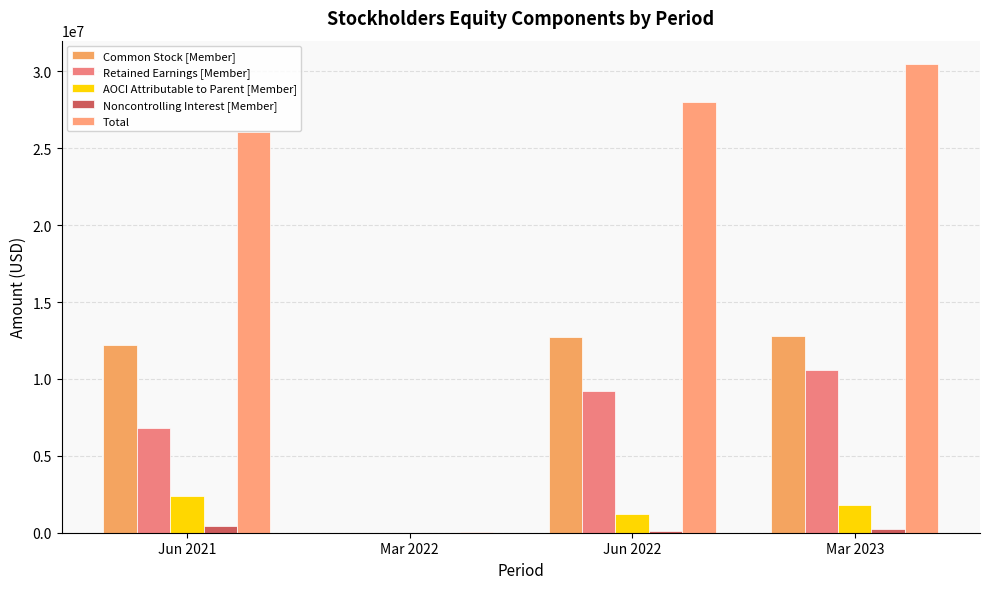

Are the bars grouped side by side (vs. stacked)?

Yes